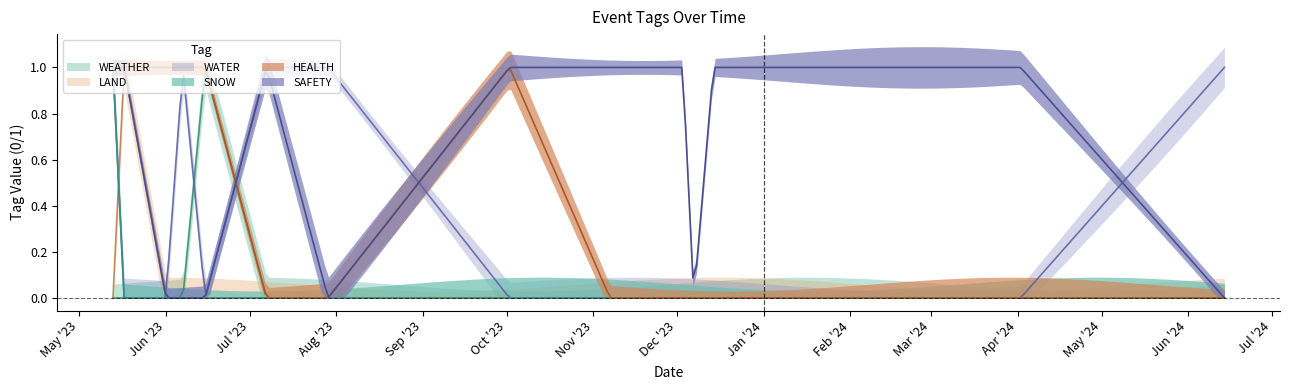

How many values in HEALTH are above zero?

6